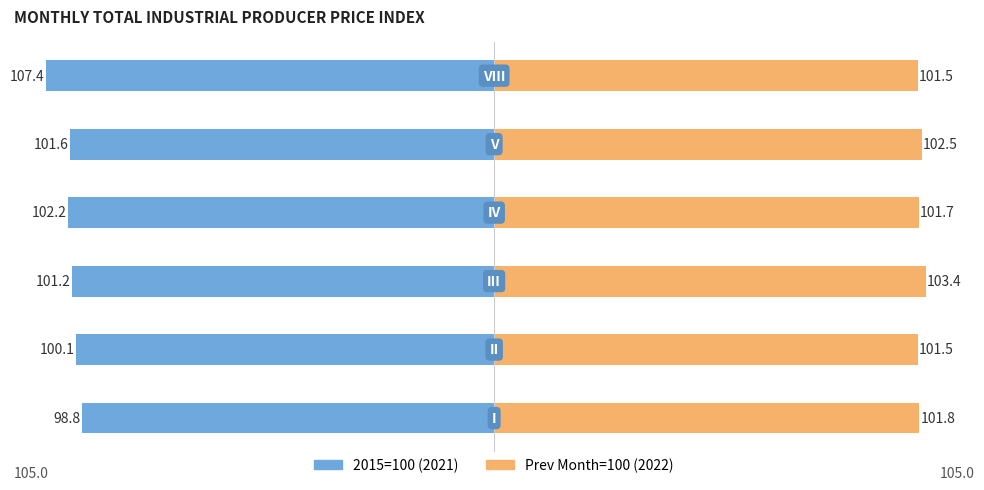

What is the difference between the Prev Month=100 (2022) values at 3 and 5?

0.2